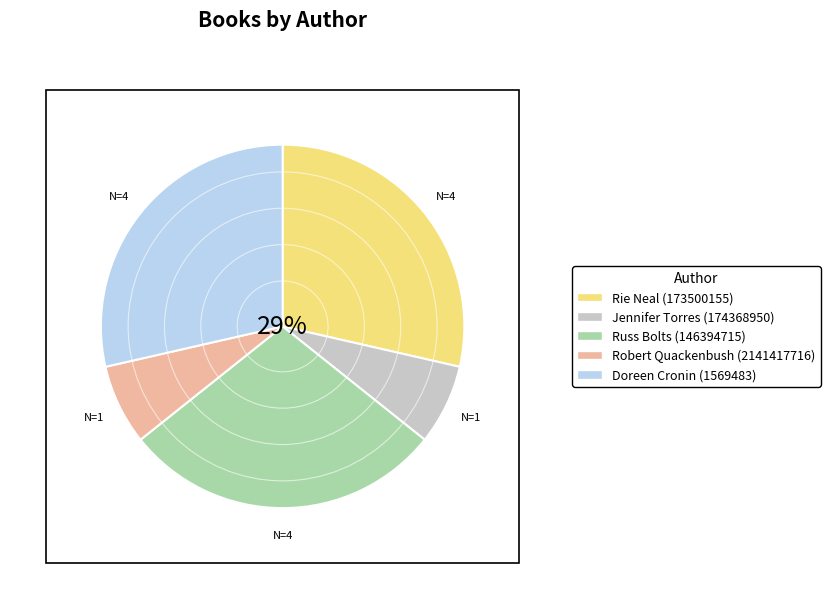

Do Robert Quackenbush (2141417716) and Russ Bolts (146394715) together represent more than half of the pie?

No